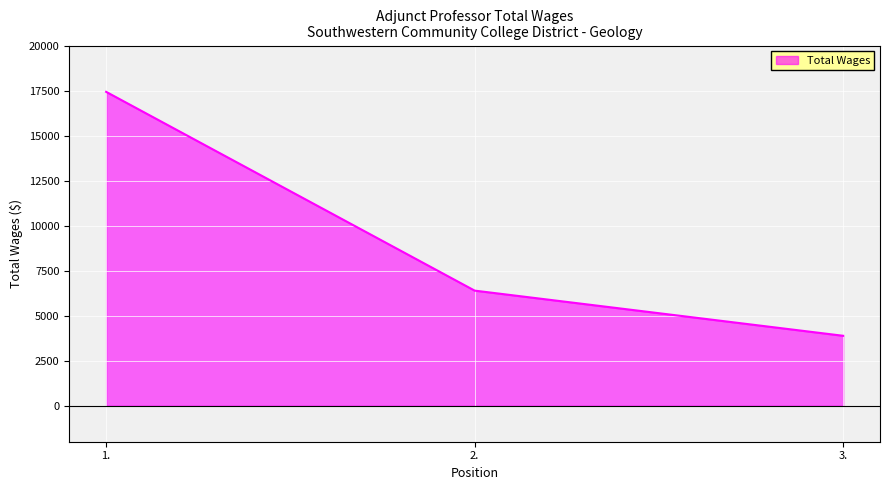

What is the difference between the maximum and minimum values?

13545.8